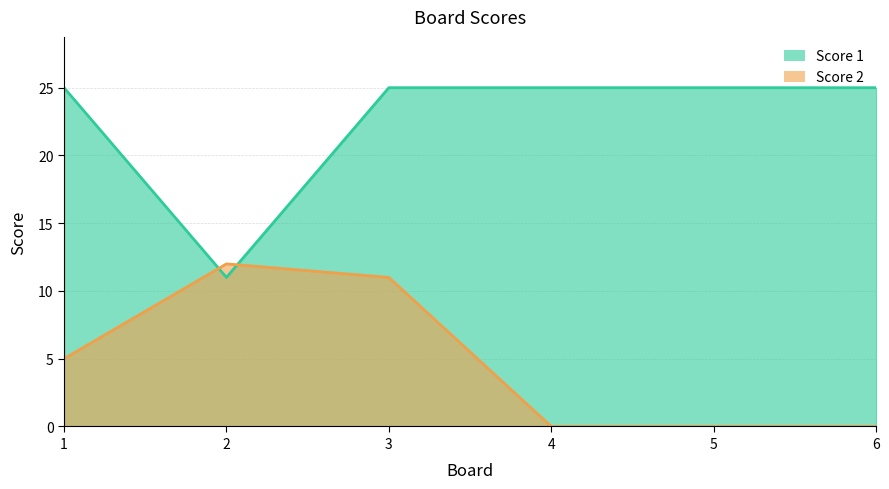

At which label is Score 1 closest to 18?

1